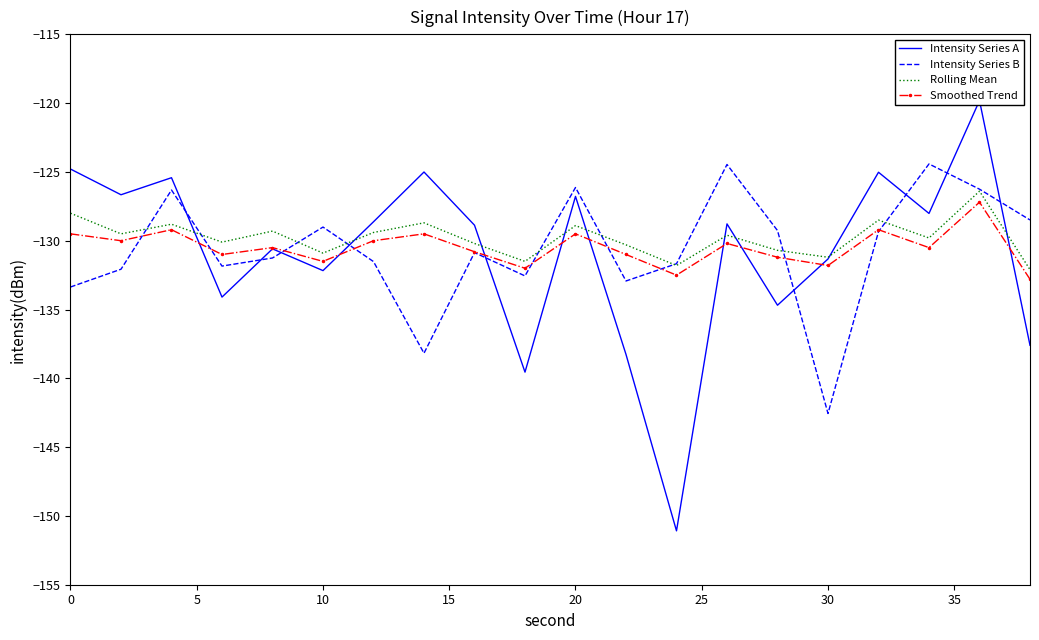

What is the lowest value of the Intensity Series A series?

-151.1